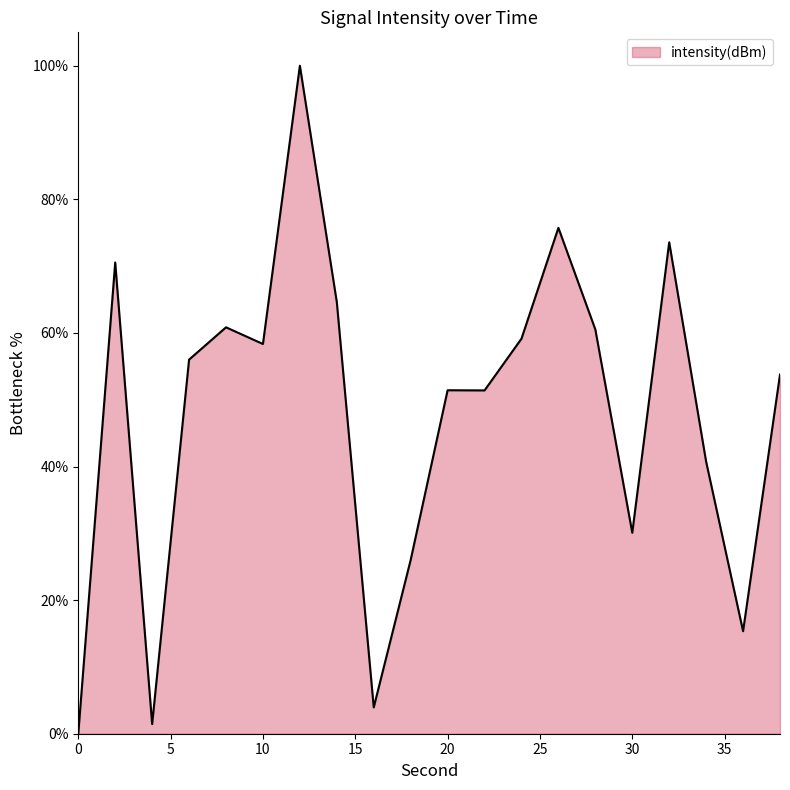

What is the greatest value displayed?

100.0